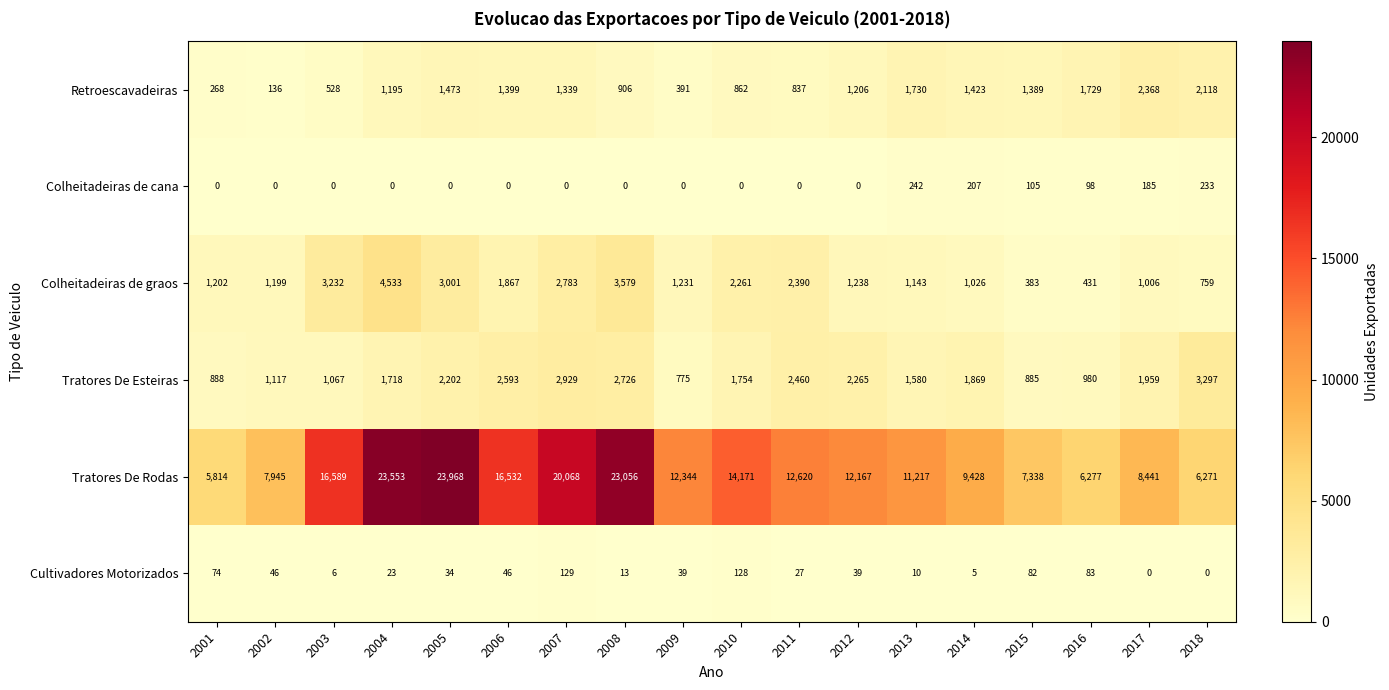

What is the difference between the Colheitadeiras de graos values at 2018 and 2004?

3774